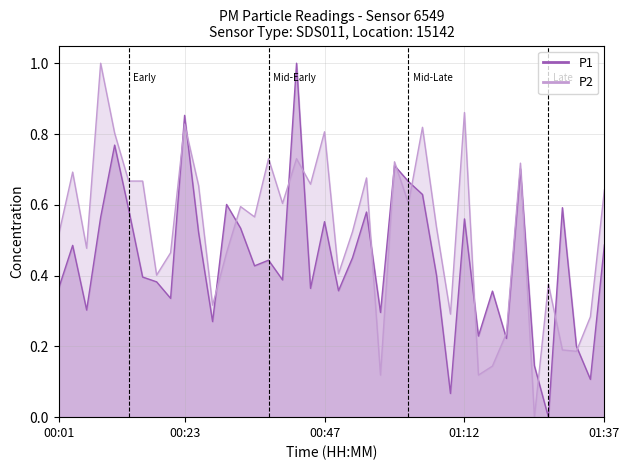

What is the sum of the P2 values at 01:02 and 00:23?

1.4